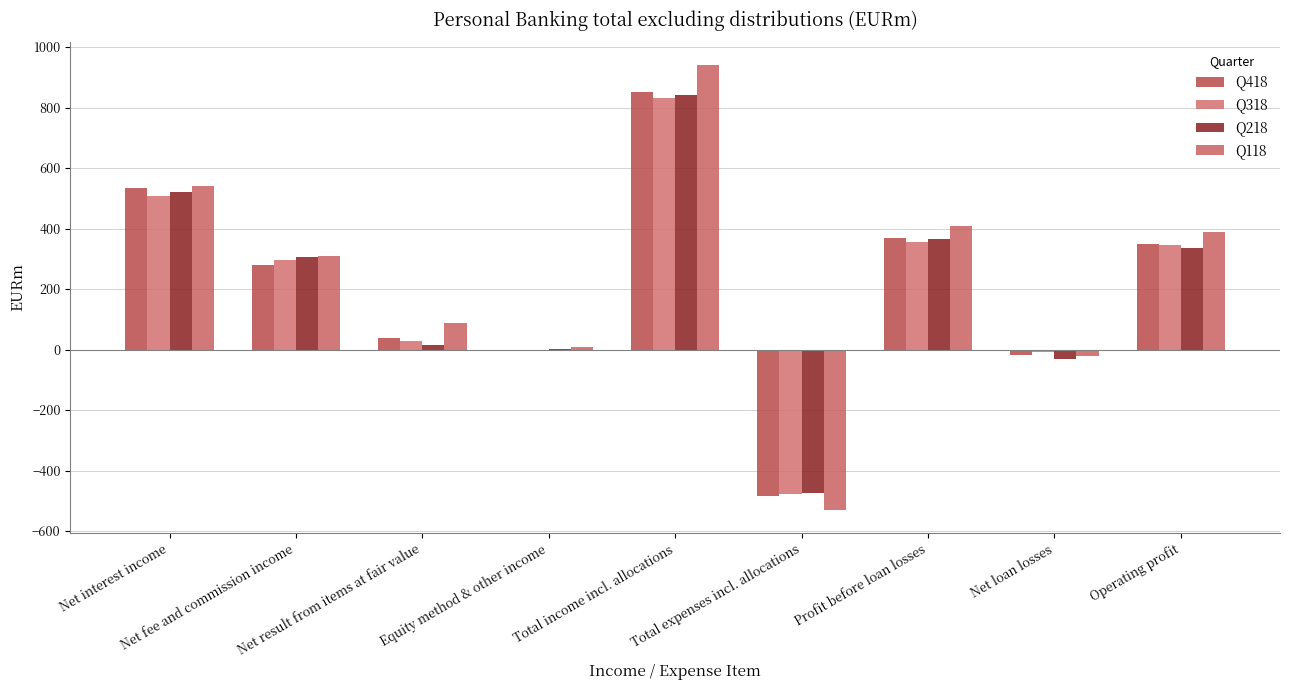

At which category is the sum across all series the highest?

Total income incl. allocations